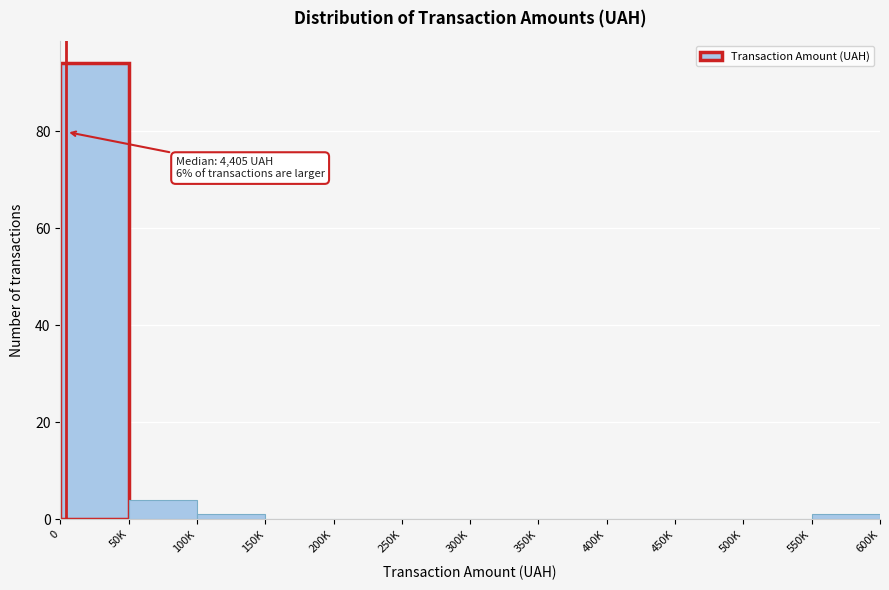

Reading right to left, transcribe all the data shown in this chart.

550K=1	500K=0	450K=0	400K=0	350K=0	300K=0	250K=0	200K=0	150K=0	100K=1	50K=4	0=94